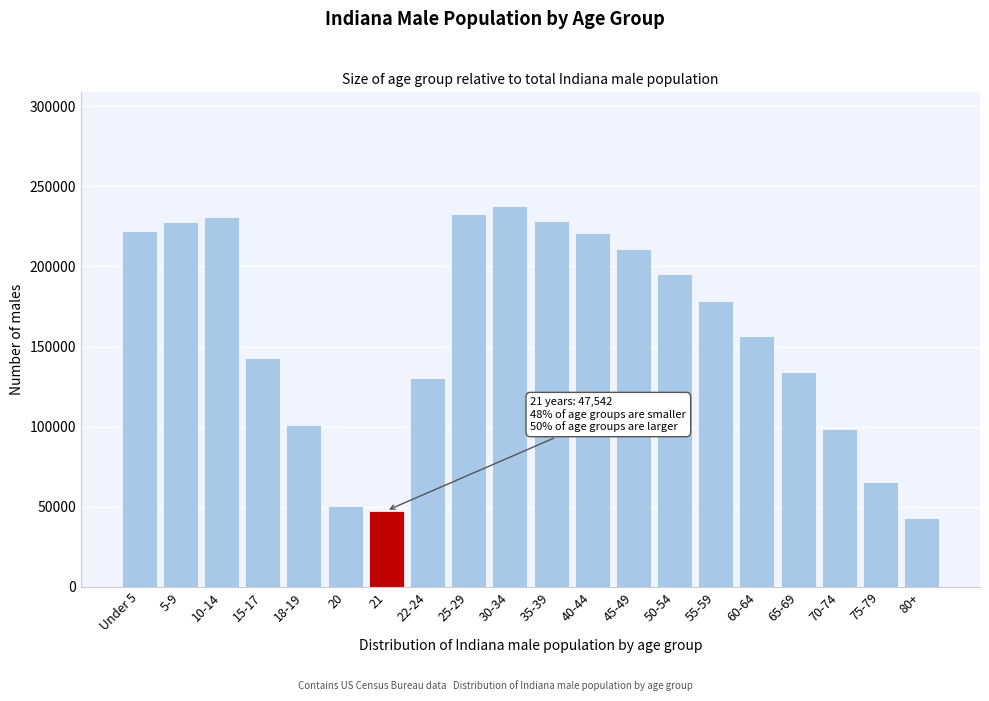

What is the maximum value shown in the chart?

237410